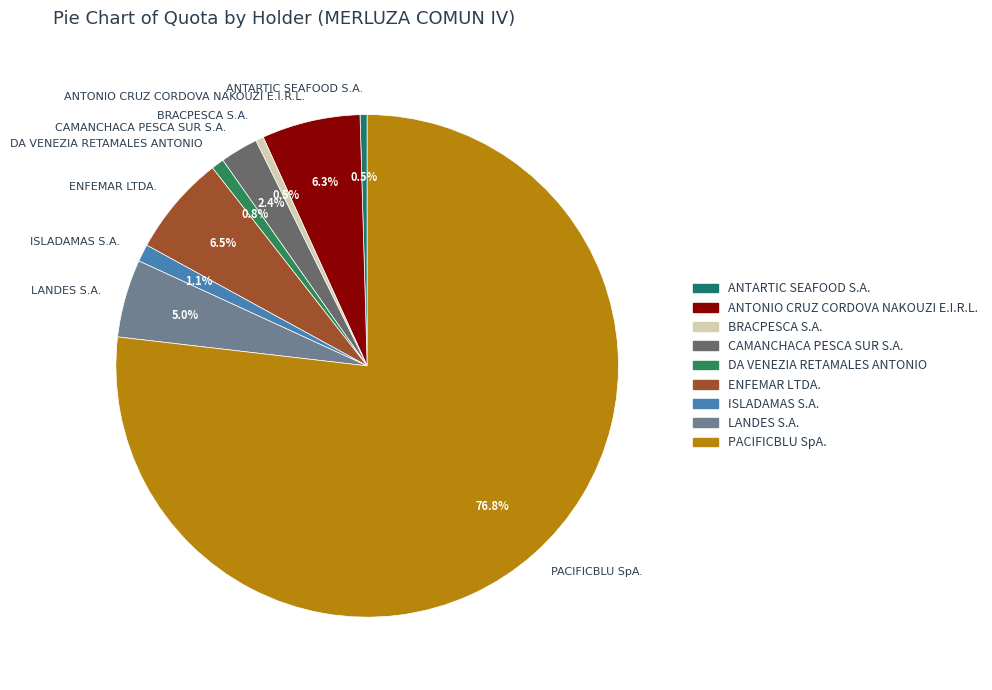

How much of the chart is everything except ENFEMAR LTDA.?

93.5%